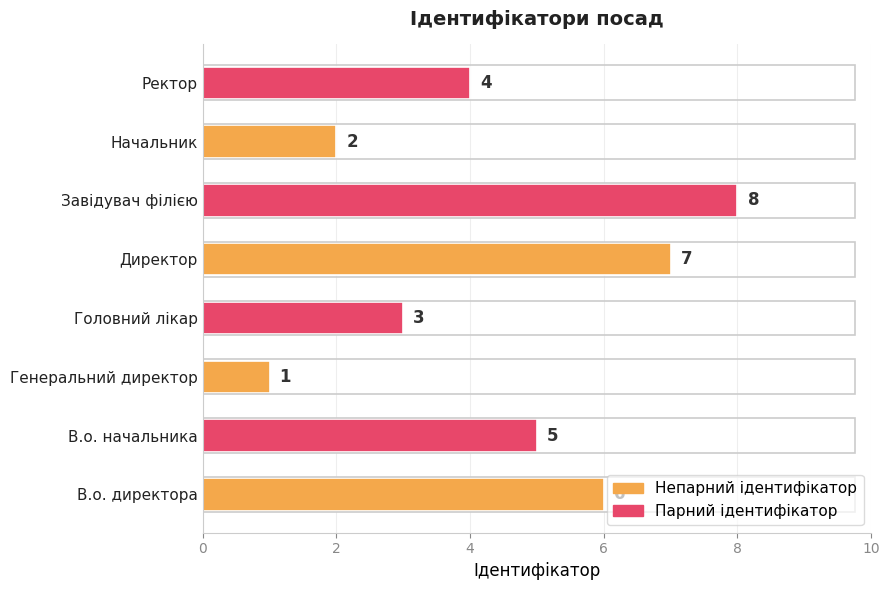

What is the sum of all values?

36